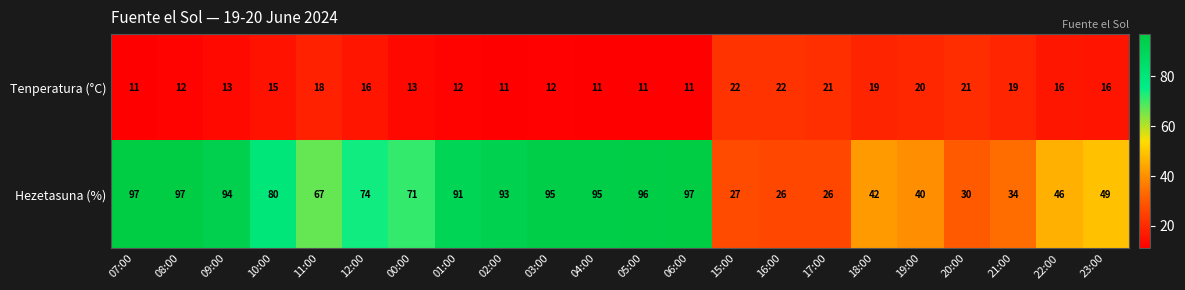

Between 03:00 and 18:00, which series saw the biggest shift?

Hezetasuna (%)